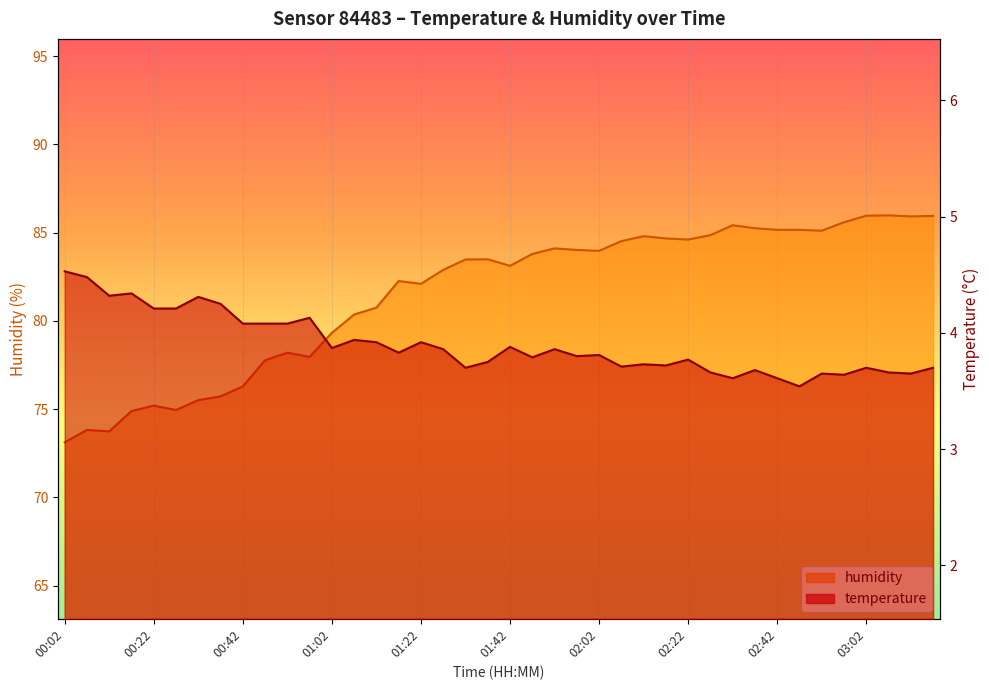

Which category has the lowest value across all series?

02:47